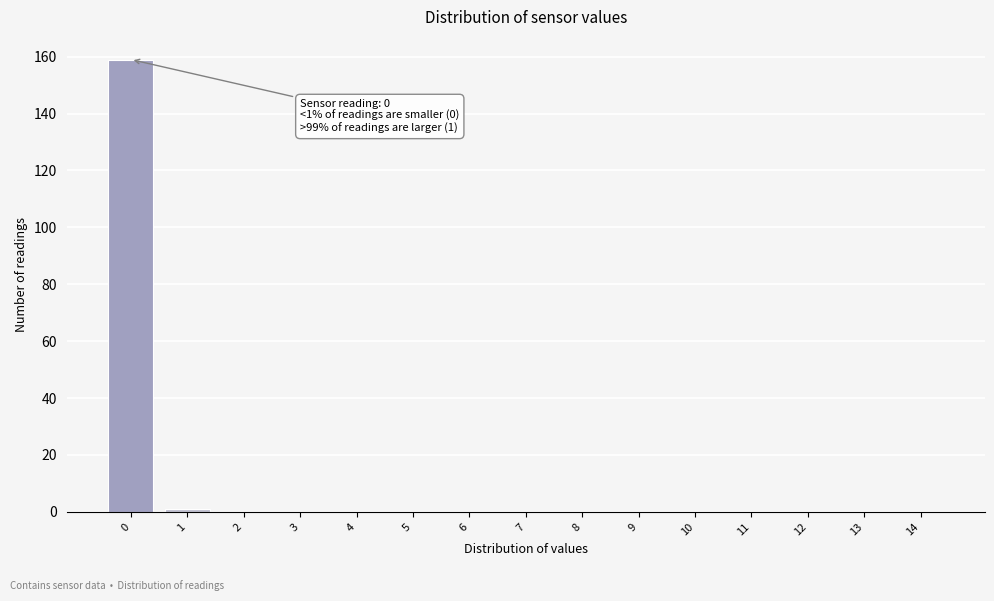

Reading left to right, transcribe all the data shown in this chart.

0=159	1=1	2=0	3=0	4=0	5=0	6=0	7=0	8=0	9=0	10=0	11=0	12=0	13=0	14=0